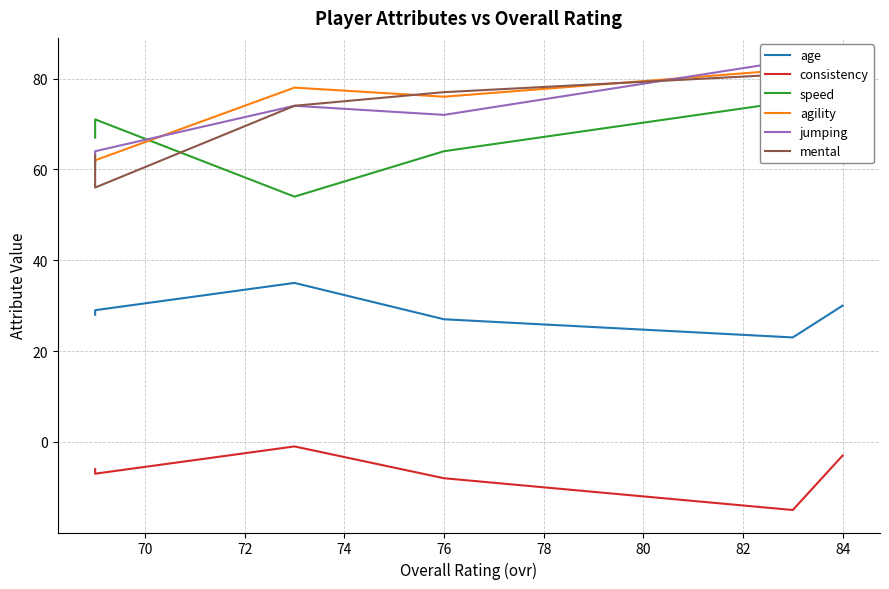

The mental series shows 105 at 84. True or false?

False